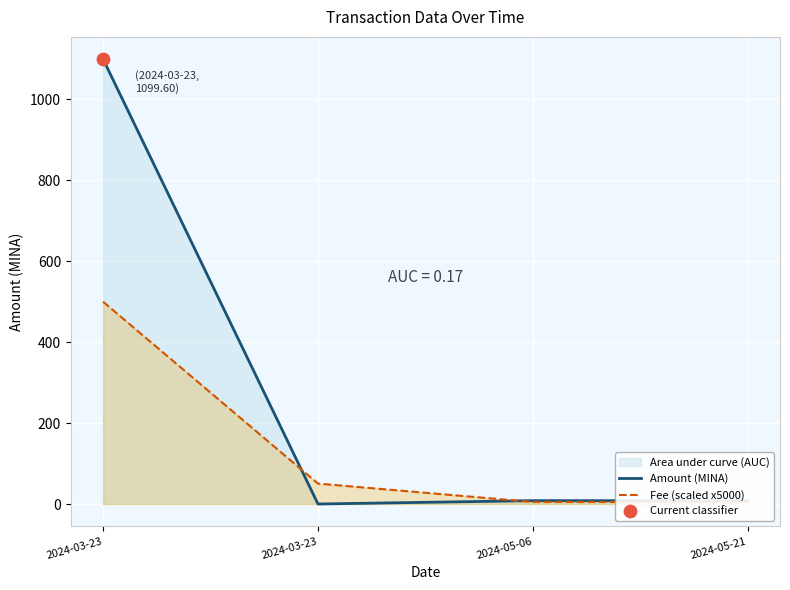

Which series reaches the minimum Y coordinate?

Amount (MINA)